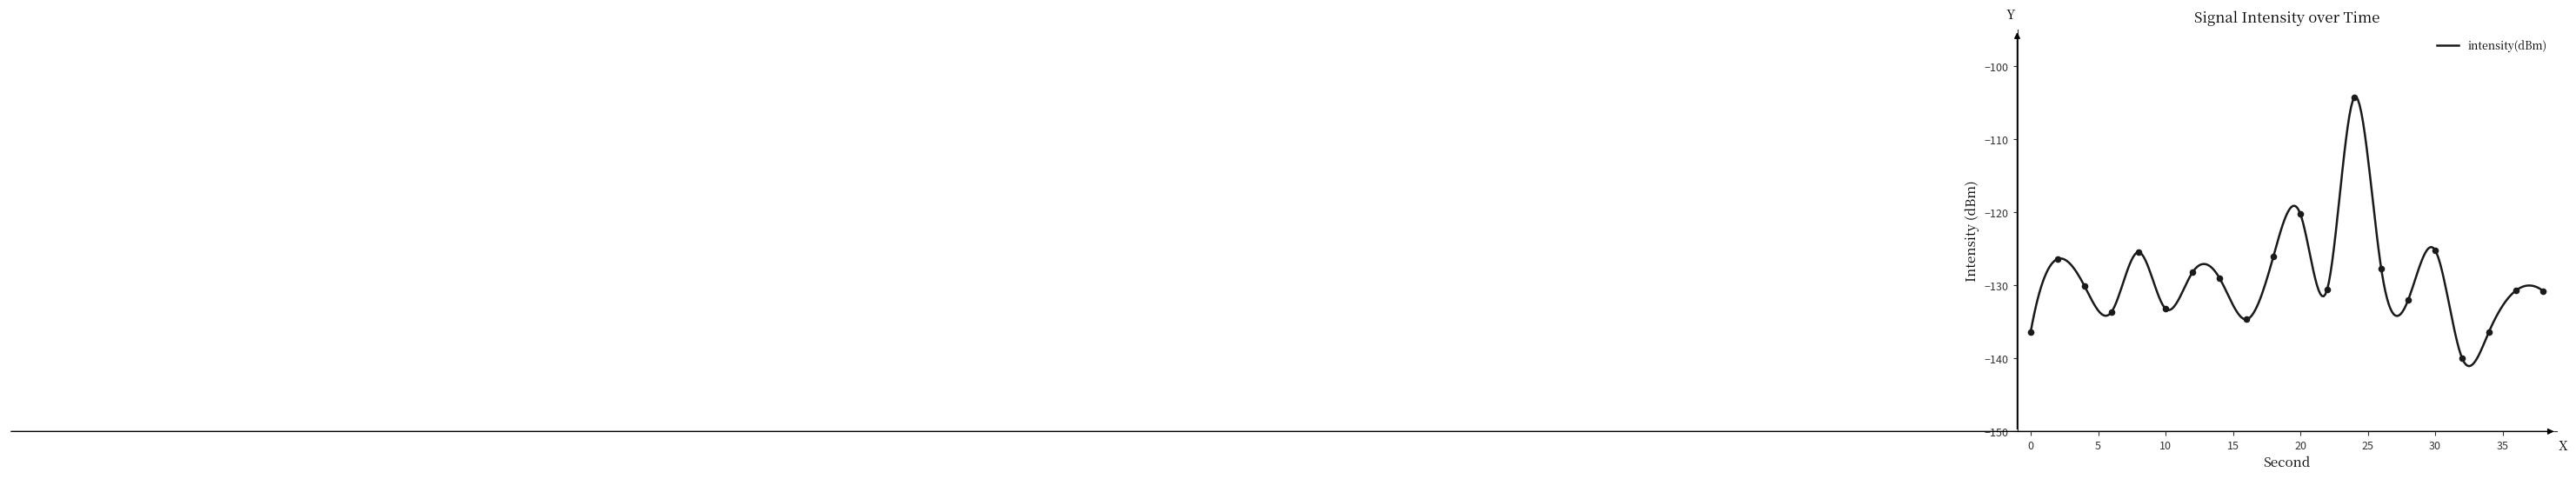

What is the change in value from 6 to 16?

-1.0